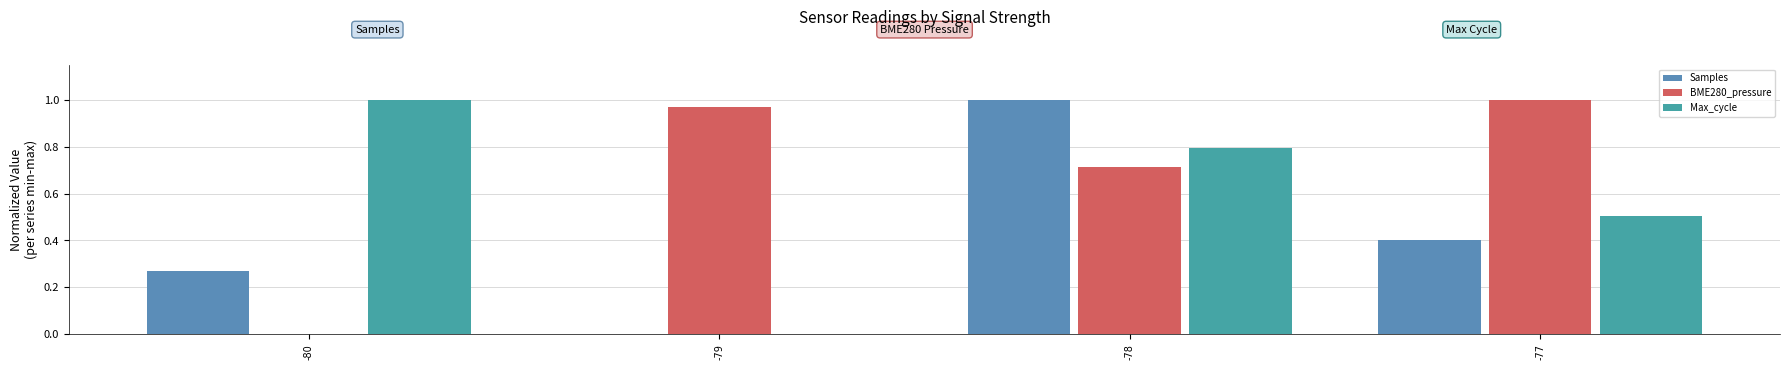

What is the total value across all series at -77?

1.9